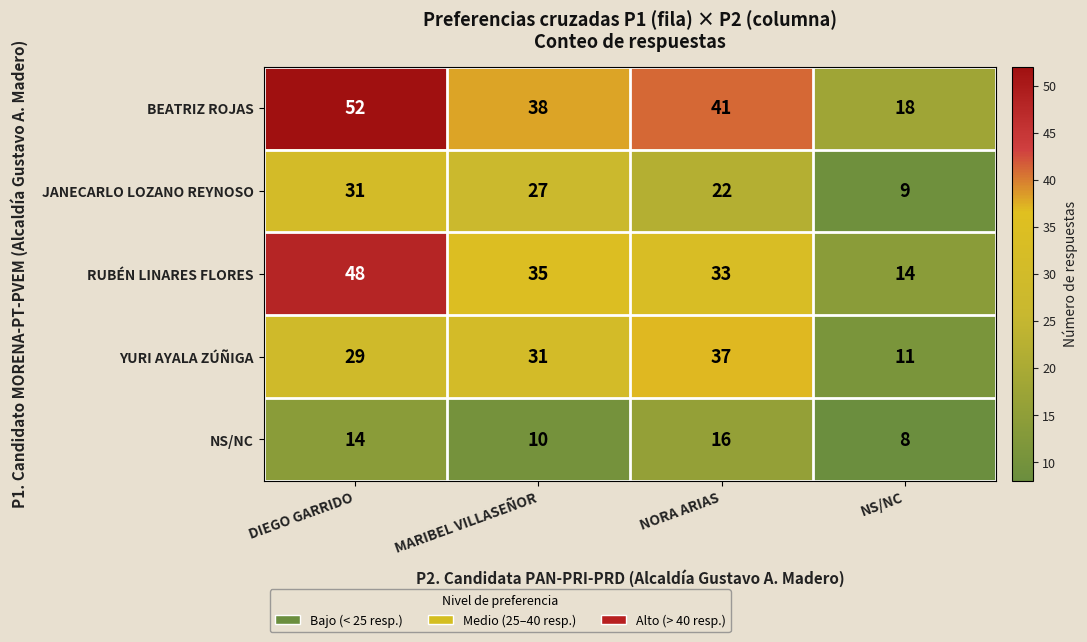

True or false: YURI AYALA ZÚÑIGA has a value of 37 at NORA ARIAS.

True